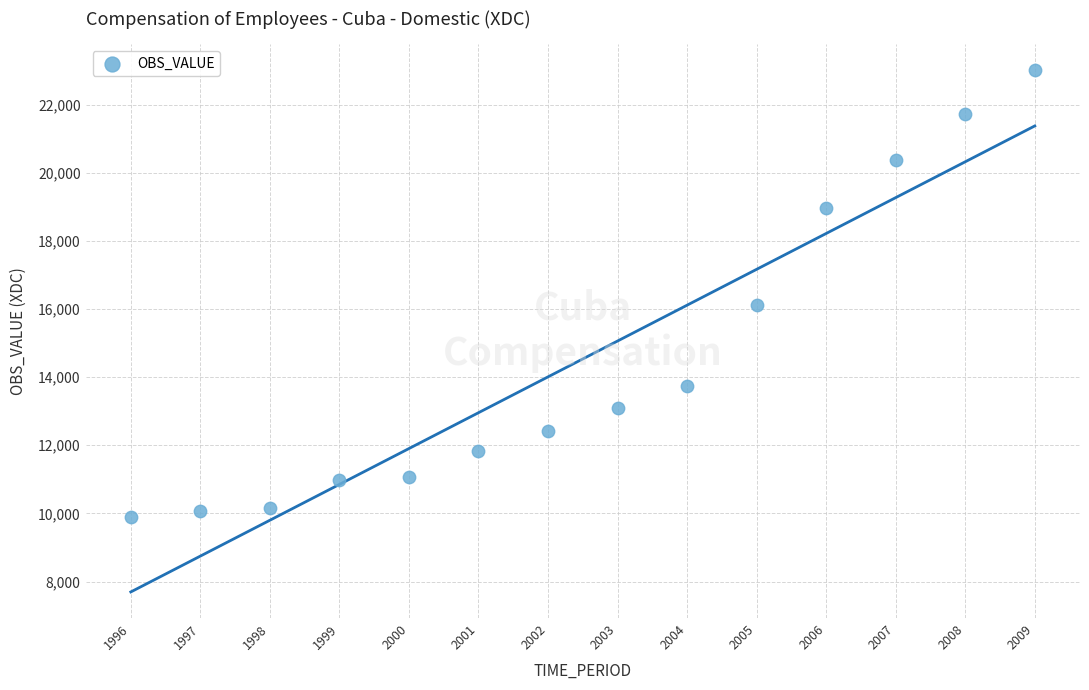

What Y value in the scatter plot is closest to 16444?

16124.3